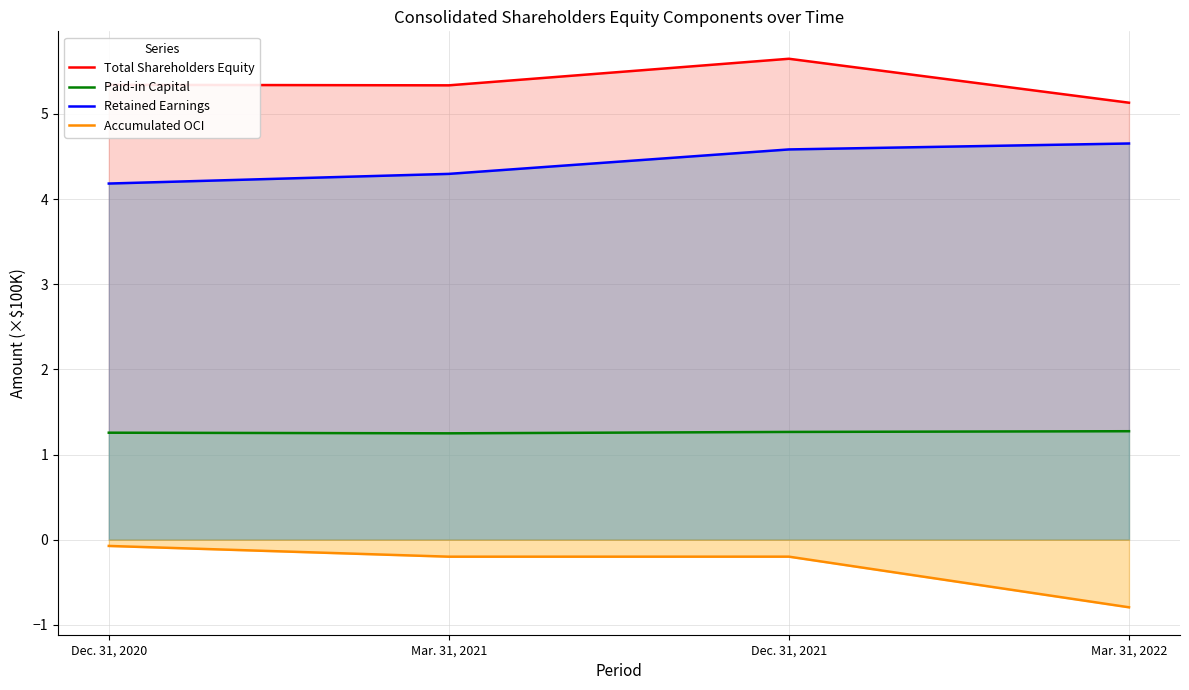

What is the sum of all Accumulated OCI values?

-1.3